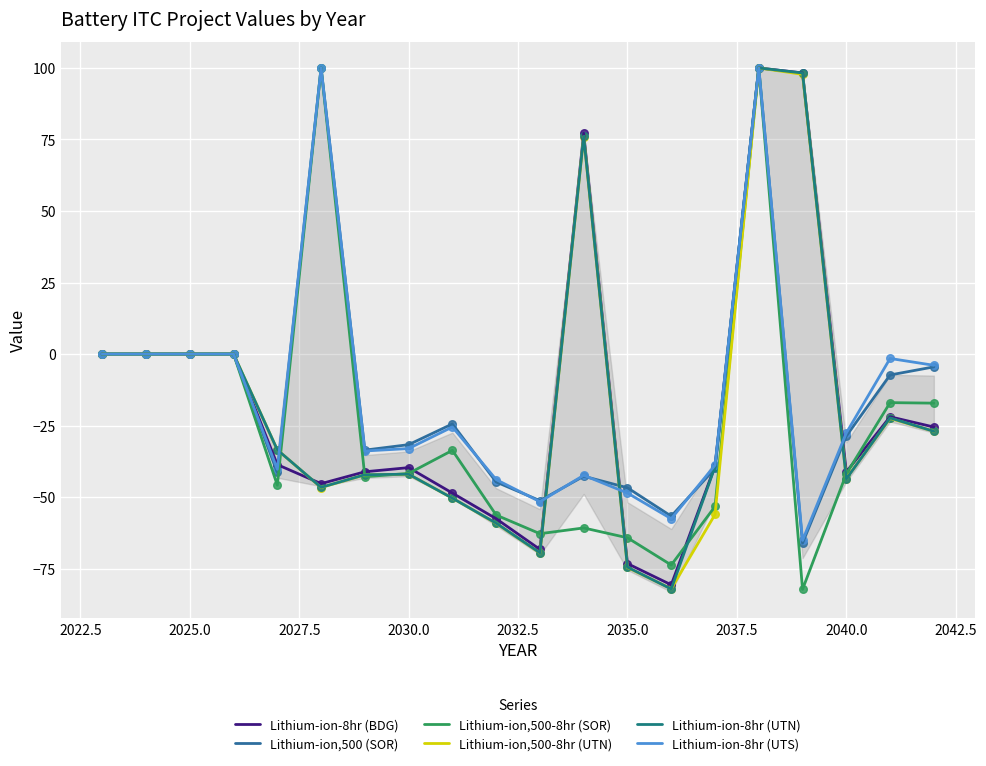

Which series contains the lowest Y value?

Lithium-ion,500-8hr (SOR)